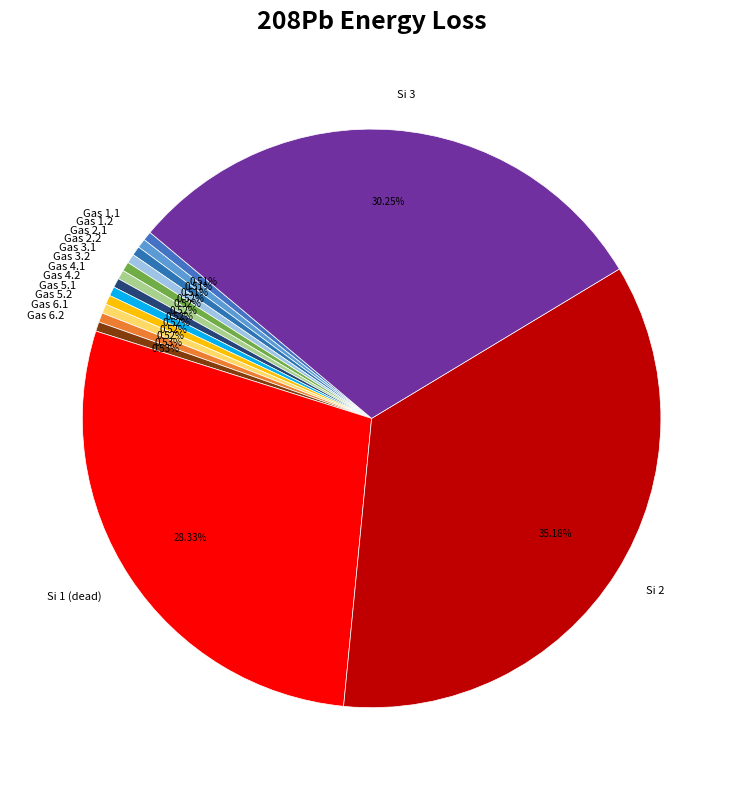

Is the sum of Si 3 and Gas 5.1 greater than half?

No